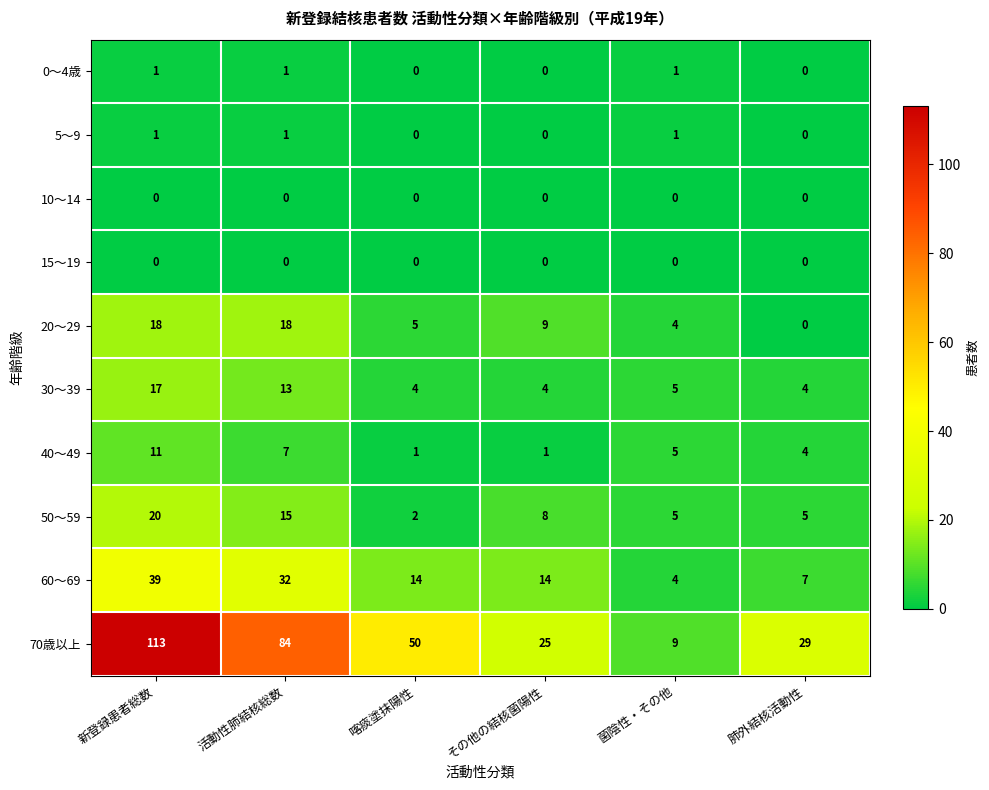

What is the average value of the 30～39 series?

8